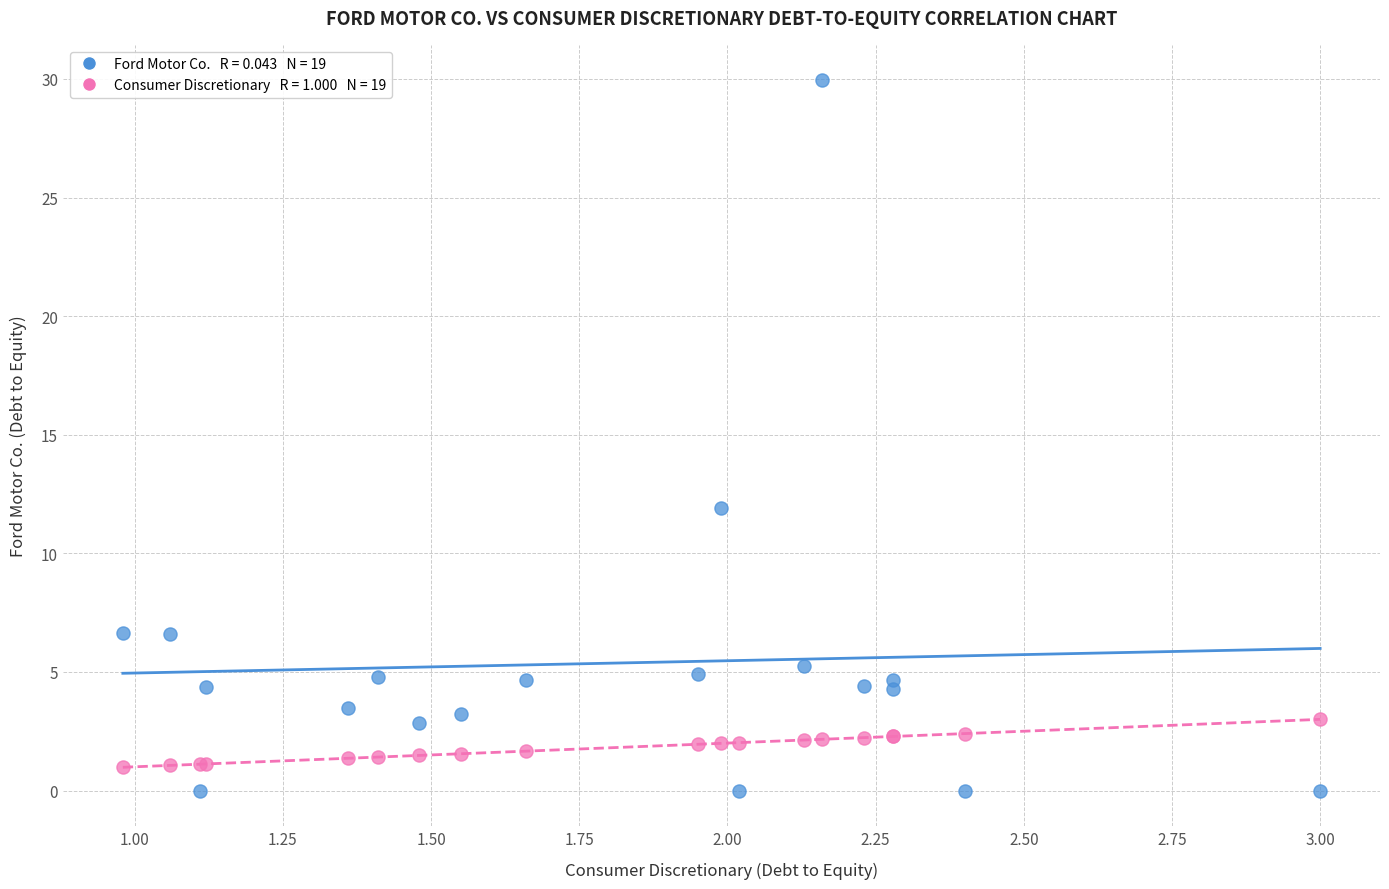

Across all series, what Y value is closest to 14?

11.9